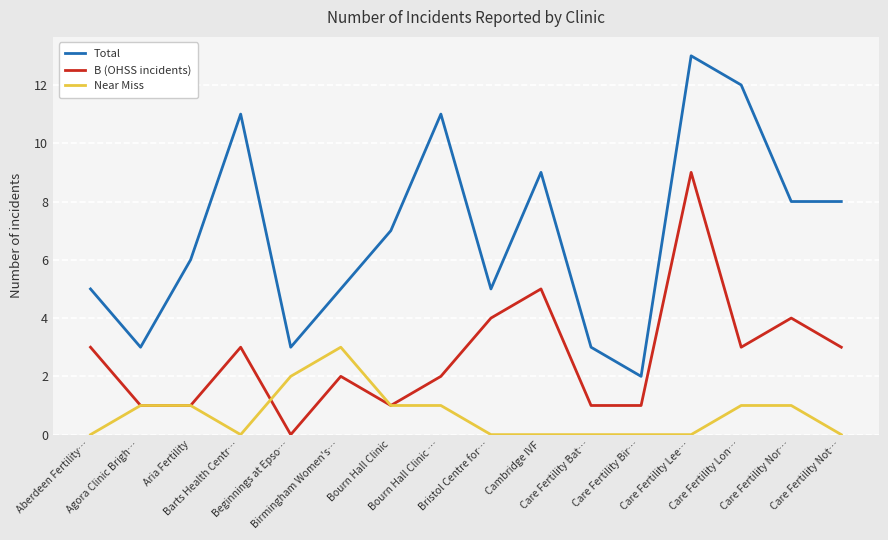

Which series has the widest spread of values?

Total